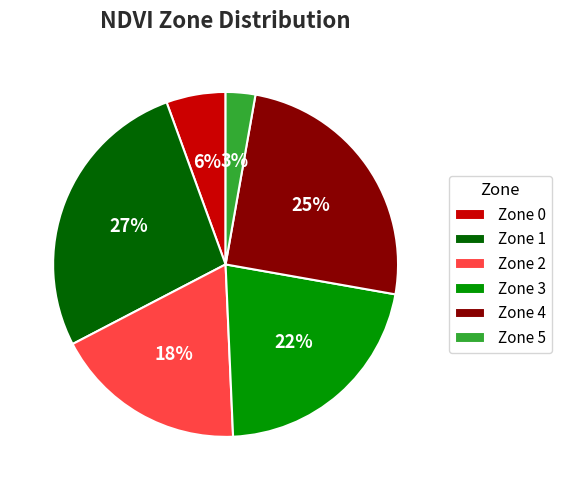

To the nearest percent, what is the difference between the Zone 5 and Zone 3 slice percentages?

19%